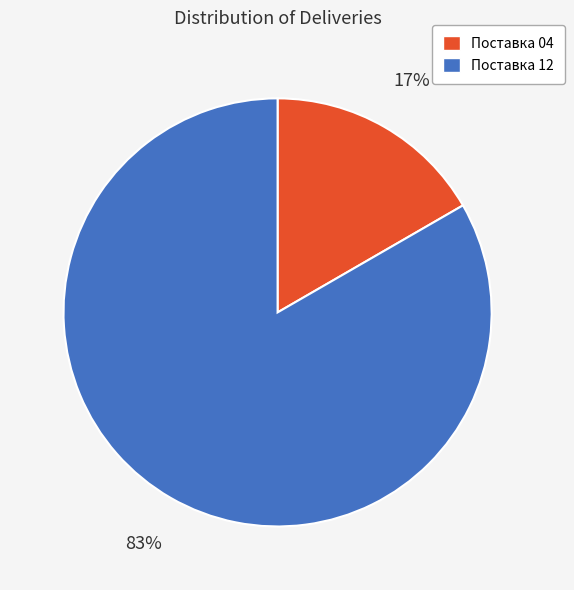

True or false: Поставка 04 accounts for 17% of the total.

True